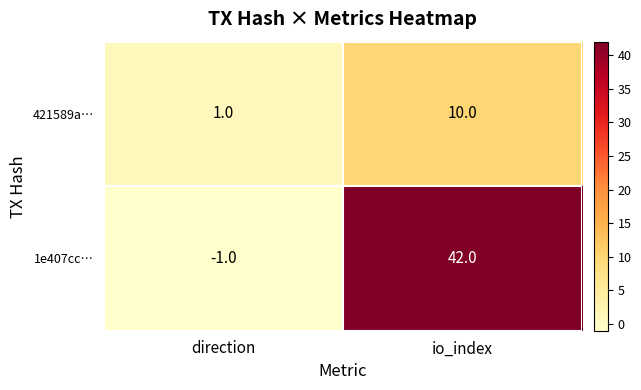

List the series in order of their peak value, lowest first.

421589a…, 1e407cc…